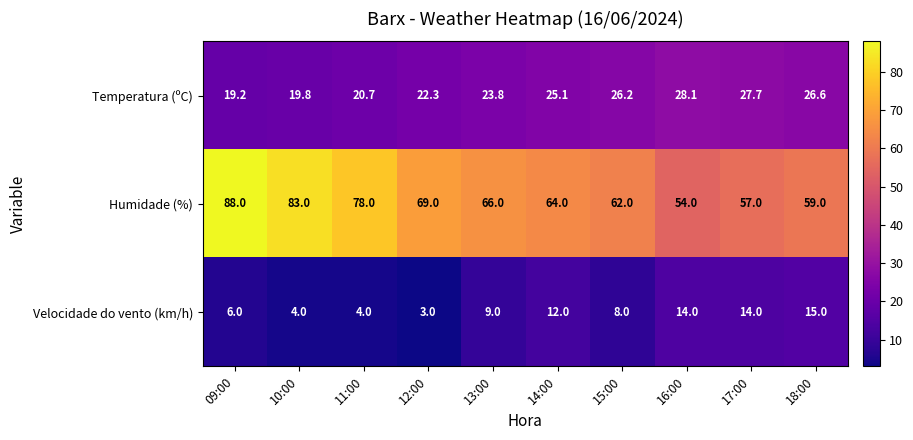

What is the lowest value of the Velocidade do vento (km/h) series?

3.0